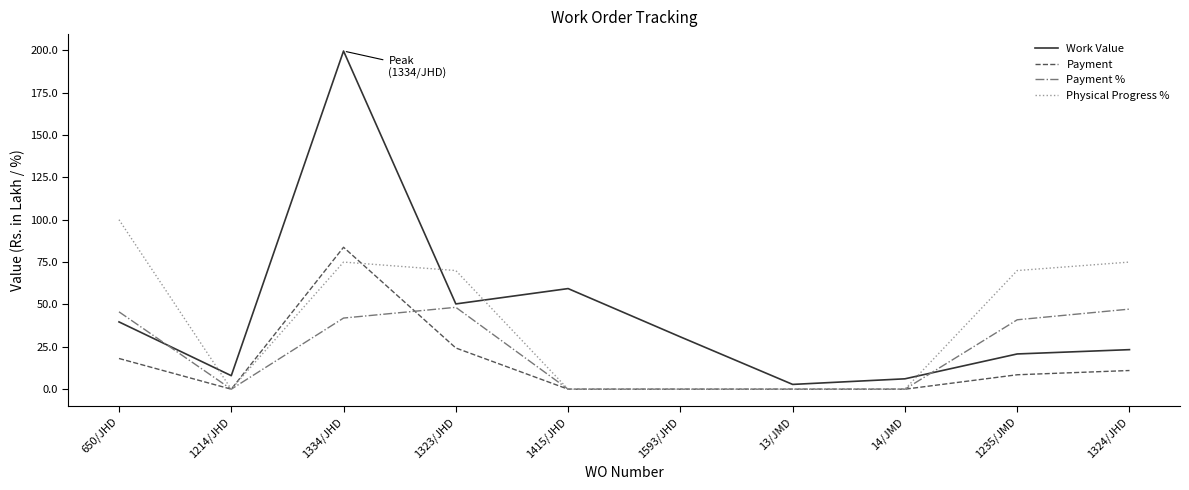

How many lines are shown in the chart?

4